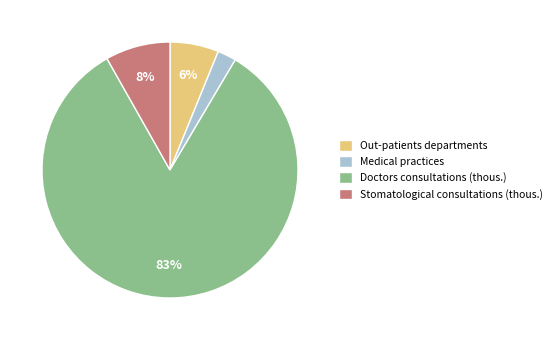

To the nearest percent, what percentage of the pie is Out-patients departments?

6%